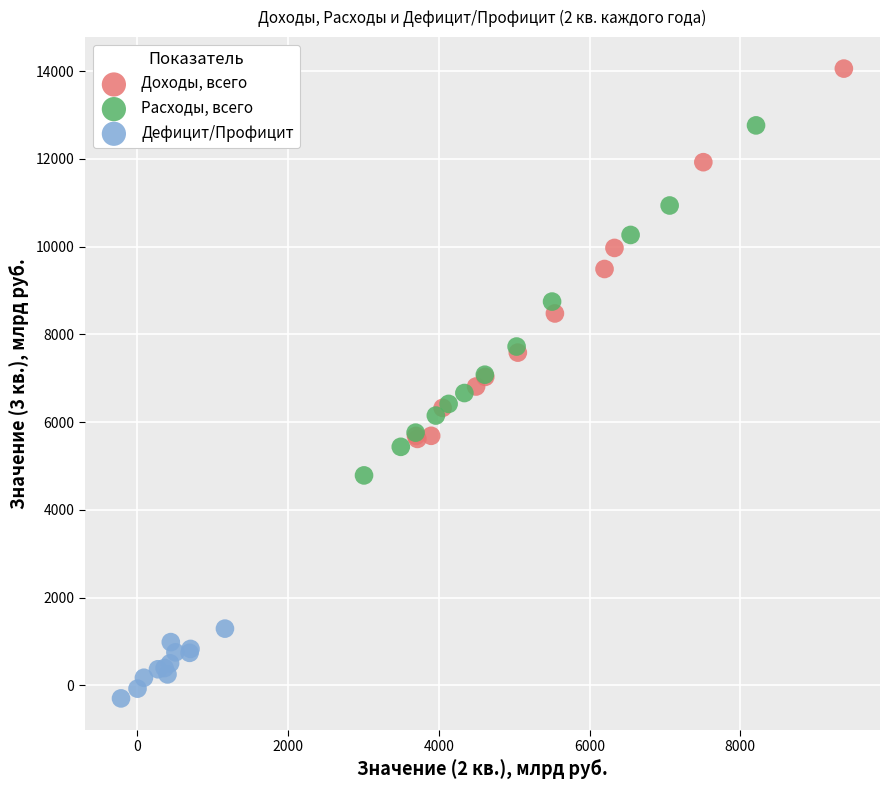

What are all the series names shown in the legend?

Доходы, всего, Расходы, всего, Дефицит/Профицит